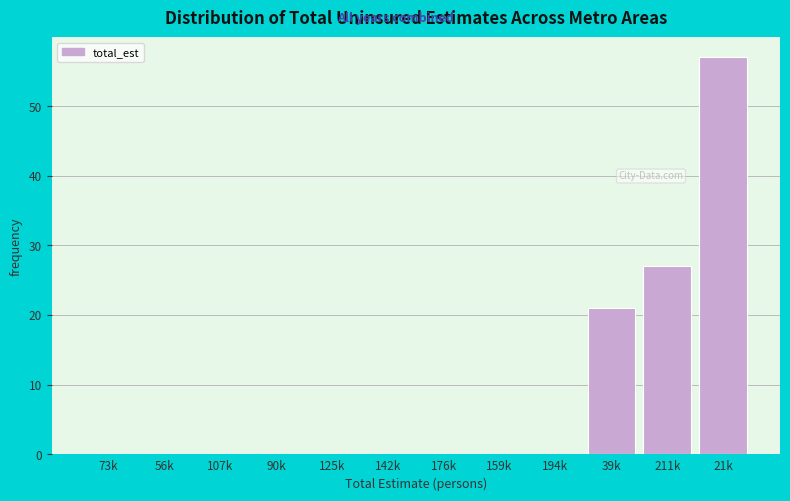

Reading right to left, extract all data points from this chart.

21k=57	211k=27	39k=21	194k=0	159k=0	176k=0	142k=0	125k=0	90k=0	107k=0	56k=0	73k=0